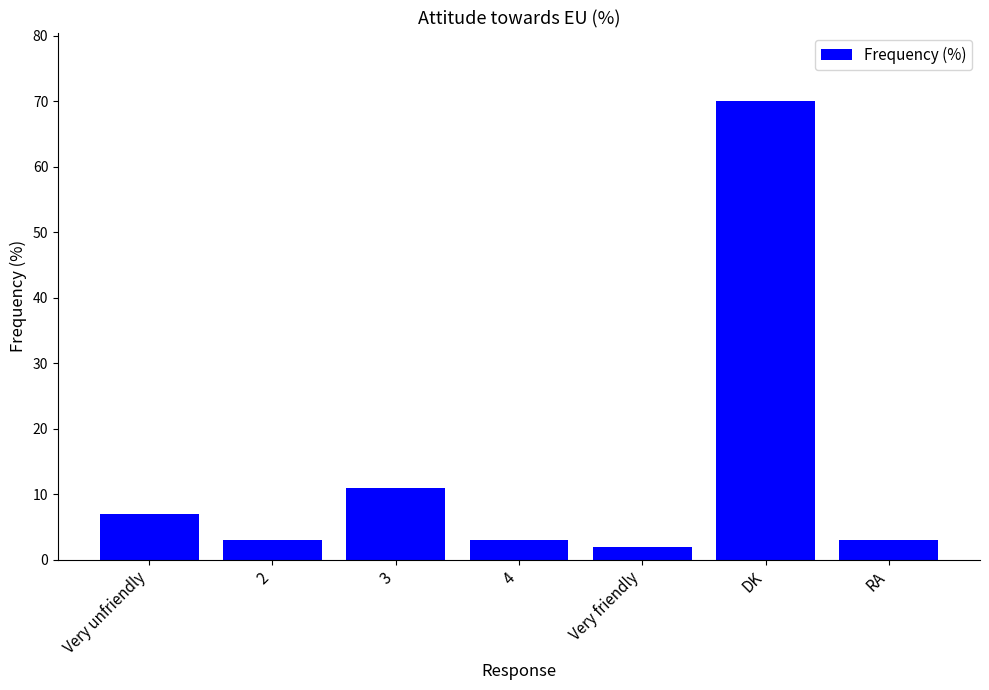

What is the sum of the values at RA and DK?

73